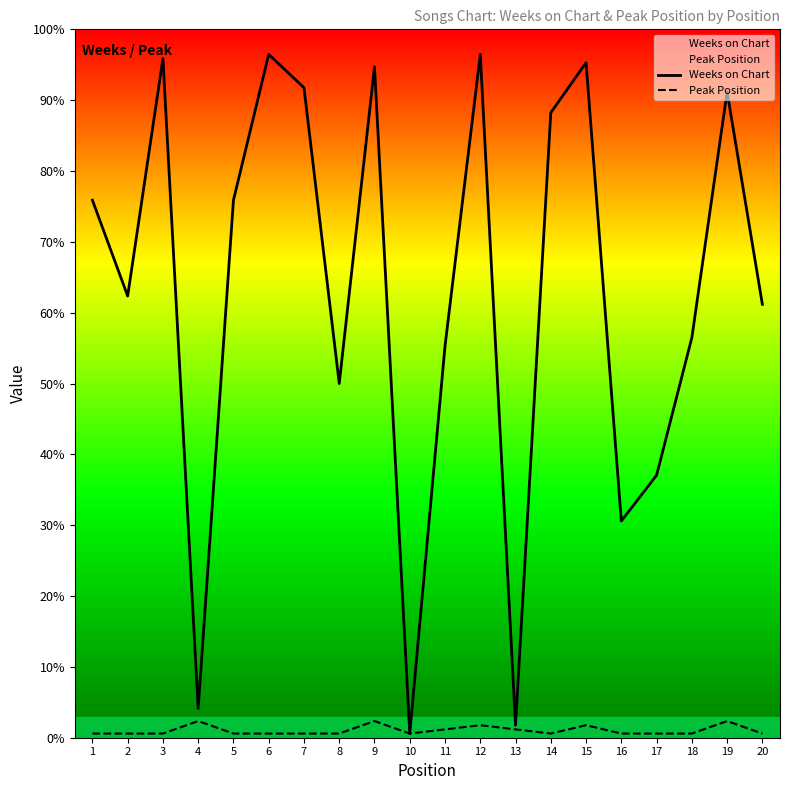

What is the difference between the second highest and second lowest values in the Peak Position series?

3